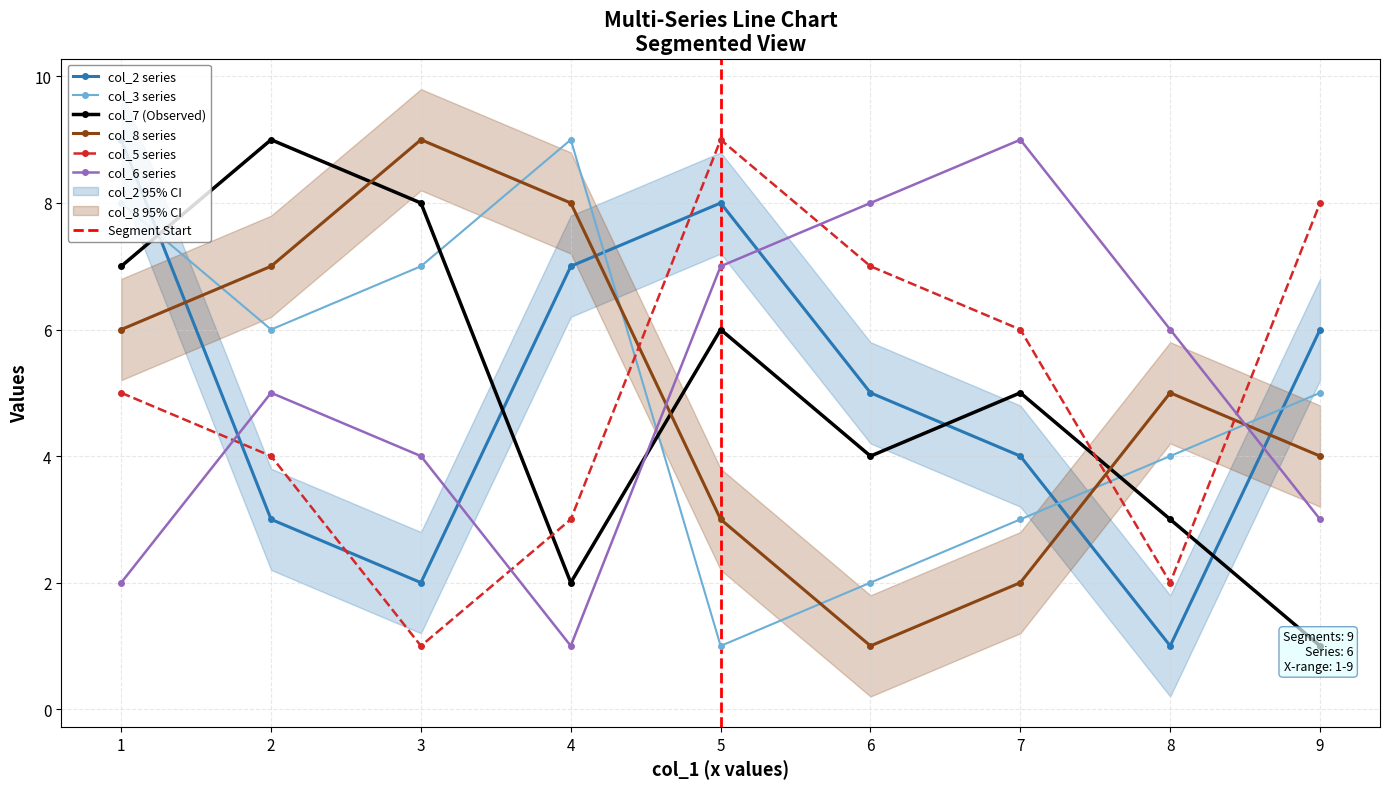

The value of col_3 series at 4 is 9. True or false?

True